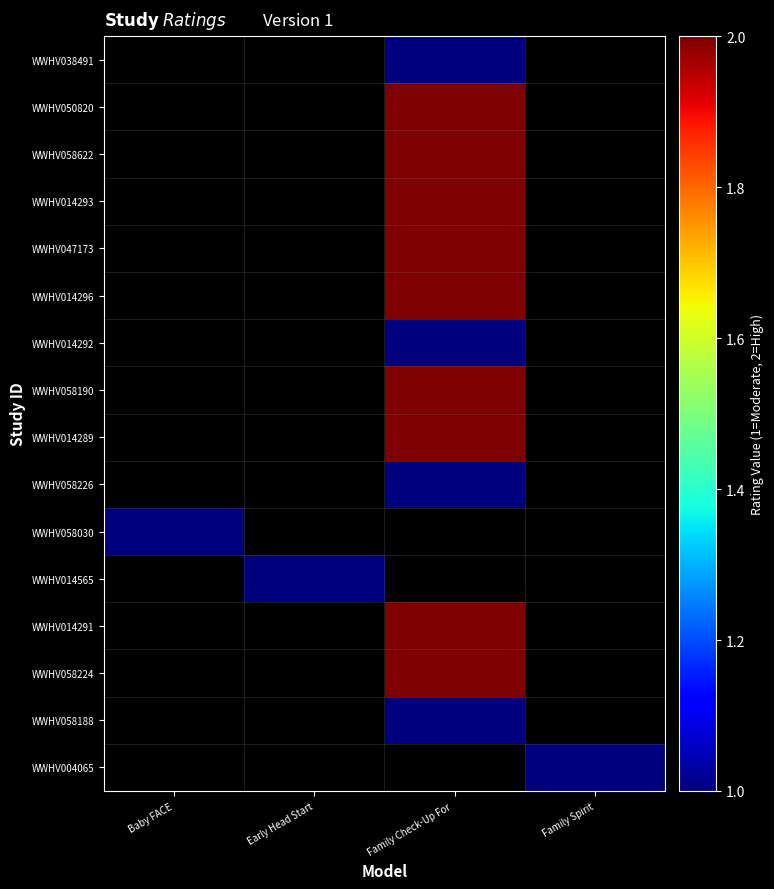

Reading right to left, extract all data points from this chart.

WWHV038491: Family Spirit=0	Family Check-Up For =1	Early Head Start=0	Baby FACE=0
WWHV050820: Family Spirit=0	Family Check-Up For =2	Early Head Start=0	Baby FACE=0
WWHV058622: Family Spirit=0	Family Check-Up For =2	Early Head Start=0	Baby FACE=0
WWHV014293: Family Spirit=0	Family Check-Up For =2	Early Head Start=0	Baby FACE=0
WWHV047173: Family Spirit=0	Family Check-Up For =2	Early Head Start=0	Baby FACE=0
WWHV014296: Family Spirit=0	Family Check-Up For =2	Early Head Start=0	Baby FACE=0
WWHV014292: Family Spirit=0	Family Check-Up For =1	Early Head Start=0	Baby FACE=0
WWHV058190: Family Spirit=0	Family Check-Up For =2	Early Head Start=0	Baby FACE=0
WWHV014289: Family Spirit=0	Family Check-Up For =2	Early Head Start=0	Baby FACE=0
WWHV058226: Family Spirit=0	Family Check-Up For =1	Early Head Start=0	Baby FACE=0
WWHV058030: Family Spirit=0	Family Check-Up For =0	Early Head Start=0	Baby FACE=1
WWHV014565: Family Spirit=0	Family Check-Up For =0	Early Head Start=1	Baby FACE=0
WWHV014291: Family Spirit=0	Family Check-Up For =2	Early Head Start=0	Baby FACE=0
WWHV058224: Family Spirit=0	Family Check-Up For =2	Early Head Start=0	Baby FACE=0
WWHV058188: Family Spirit=0	Family Check-Up For =1	Early Head Start=0	Baby FACE=0
WWHV004065: Family Spirit=1	Family Check-Up For =0	Early Head Start=0	Baby FACE=0